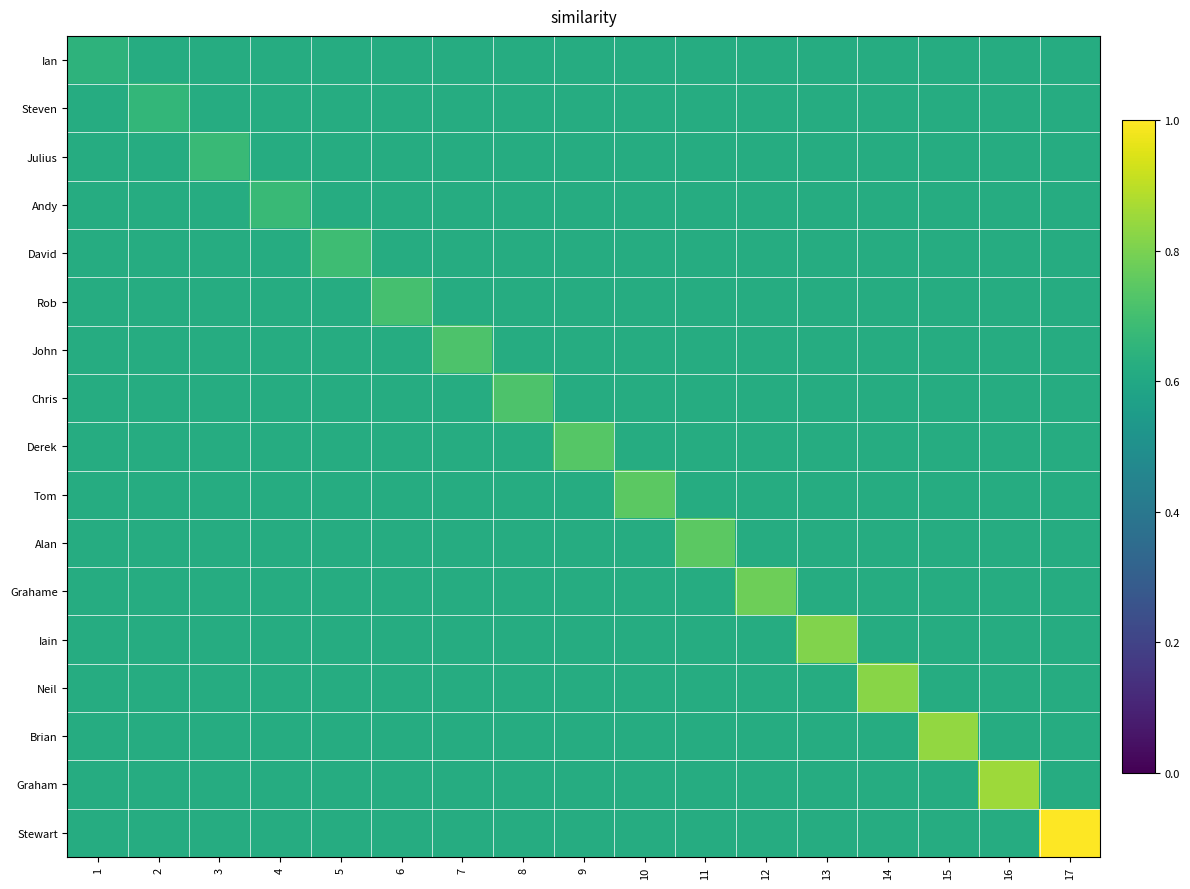

Reading right to left, transcribe all the data shown in this chart.

Ian: 17=0.6	16=0.6	15=0.6	14=0.6	13=0.6	12=0.6	11=0.6	10=0.6	9=0.6	8=0.6	7=0.6	6=0.6	5=0.6	4=0.6	3=0.6	2=0.6	1=0.6
Steven: 17=0.6	16=0.6	15=0.6	14=0.6	13=0.6	12=0.6	11=0.6	10=0.6	9=0.6	8=0.6	7=0.6	6=0.6	5=0.6	4=0.6	3=0.6	2=0.7	1=0.6
Julius: 17=0.6	16=0.6	15=0.6	14=0.6	13=0.6	12=0.6	11=0.6	10=0.6	9=0.6	8=0.6	7=0.6	6=0.6	5=0.6	4=0.6	3=0.7	2=0.6	1=0.6
Andy: 17=0.6	16=0.6	15=0.6	14=0.6	13=0.6	12=0.6	11=0.6	10=0.6	9=0.6	8=0.6	7=0.6	6=0.6	5=0.6	4=0.7	3=0.6	2=0.6	1=0.6
David: 17=0.6	16=0.6	15=0.6	14=0.6	13=0.6	12=0.6	11=0.6	10=0.6	9=0.6	8=0.6	7=0.6	6=0.6	5=0.7	4=0.6	3=0.6	2=0.6	1=0.6
Rob: 17=0.6	16=0.6	15=0.6	14=0.6	13=0.6	12=0.6	11=0.6	10=0.6	9=0.6	8=0.6	7=0.6	6=0.7	5=0.6	4=0.6	3=0.6	2=0.6	1=0.6
John: 17=0.6	16=0.6	15=0.6	14=0.6	13=0.6	12=0.6	11=0.6	10=0.6	9=0.6	8=0.6	7=0.7	6=0.6	5=0.6	4=0.6	3=0.6	2=0.6	1=0.6
Chris: 17=0.6	16=0.6	15=0.6	14=0.6	13=0.6	12=0.6	11=0.6	10=0.6	9=0.6	8=0.7	7=0.6	6=0.6	5=0.6	4=0.6	3=0.6	2=0.6	1=0.6
Derek: 17=0.6	16=0.6	15=0.6	14=0.6	13=0.6	12=0.6	11=0.6	10=0.6	9=0.7	8=0.6	7=0.6	6=0.6	5=0.6	4=0.6	3=0.6	2=0.6	1=0.6
Tom: 17=0.6	16=0.6	15=0.6	14=0.6	13=0.6	12=0.6	11=0.6	10=0.7	9=0.6	8=0.6	7=0.6	6=0.6	5=0.6	4=0.6	3=0.6	2=0.6	1=0.6
Alan: 17=0.6	16=0.6	15=0.6	14=0.6	13=0.6	12=0.6	11=0.7	10=0.6	9=0.6	8=0.6	7=0.6	6=0.6	5=0.6	4=0.6	3=0.6	2=0.6	1=0.6
Grahame: 17=0.6	16=0.6	15=0.6	14=0.6	13=0.6	12=0.8	11=0.6	10=0.6	9=0.6	8=0.6	7=0.6	6=0.6	5=0.6	4=0.6	3=0.6	2=0.6	1=0.6
Iain: 17=0.6	16=0.6	15=0.6	14=0.6	13=0.8	12=0.6	11=0.6	10=0.6	9=0.6	8=0.6	7=0.6	6=0.6	5=0.6	4=0.6	3=0.6	2=0.6	1=0.6
Neil: 17=0.6	16=0.6	15=0.6	14=0.8	13=0.6	12=0.6	11=0.6	10=0.6	9=0.6	8=0.6	7=0.6	6=0.6	5=0.6	4=0.6	3=0.6	2=0.6	1=0.6
Brian: 17=0.6	16=0.6	15=0.8	14=0.6	13=0.6	12=0.6	11=0.6	10=0.6	9=0.6	8=0.6	7=0.6	6=0.6	5=0.6	4=0.6	3=0.6	2=0.6	1=0.6
Graham: 17=0.6	16=0.9	15=0.6	14=0.6	13=0.6	12=0.6	11=0.6	10=0.6	9=0.6	8=0.6	7=0.6	6=0.6	5=0.6	4=0.6	3=0.6	2=0.6	1=0.6
Stewart: 17=1.0	16=0.6	15=0.6	14=0.6	13=0.6	12=0.6	11=0.6	10=0.6	9=0.6	8=0.6	7=0.6	6=0.6	5=0.6	4=0.6	3=0.6	2=0.6	1=0.6